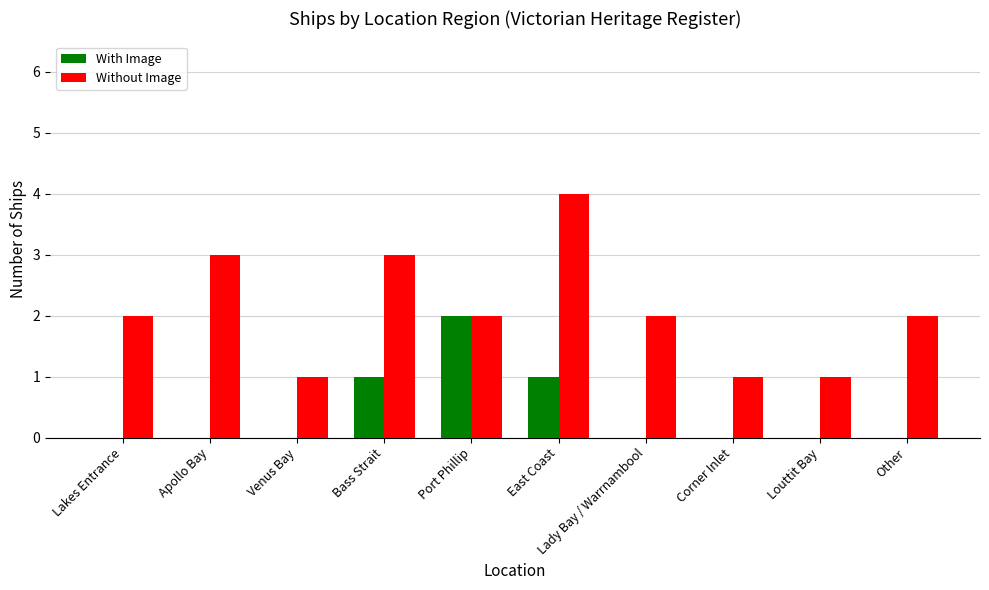

Are the bars horizontal?

No